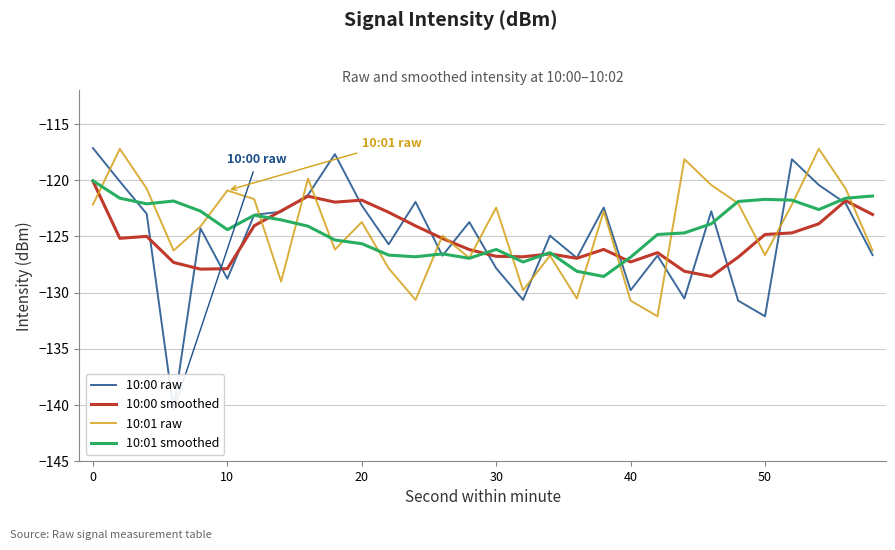

How many values in the 10:00 smoothed series are below -125?

16